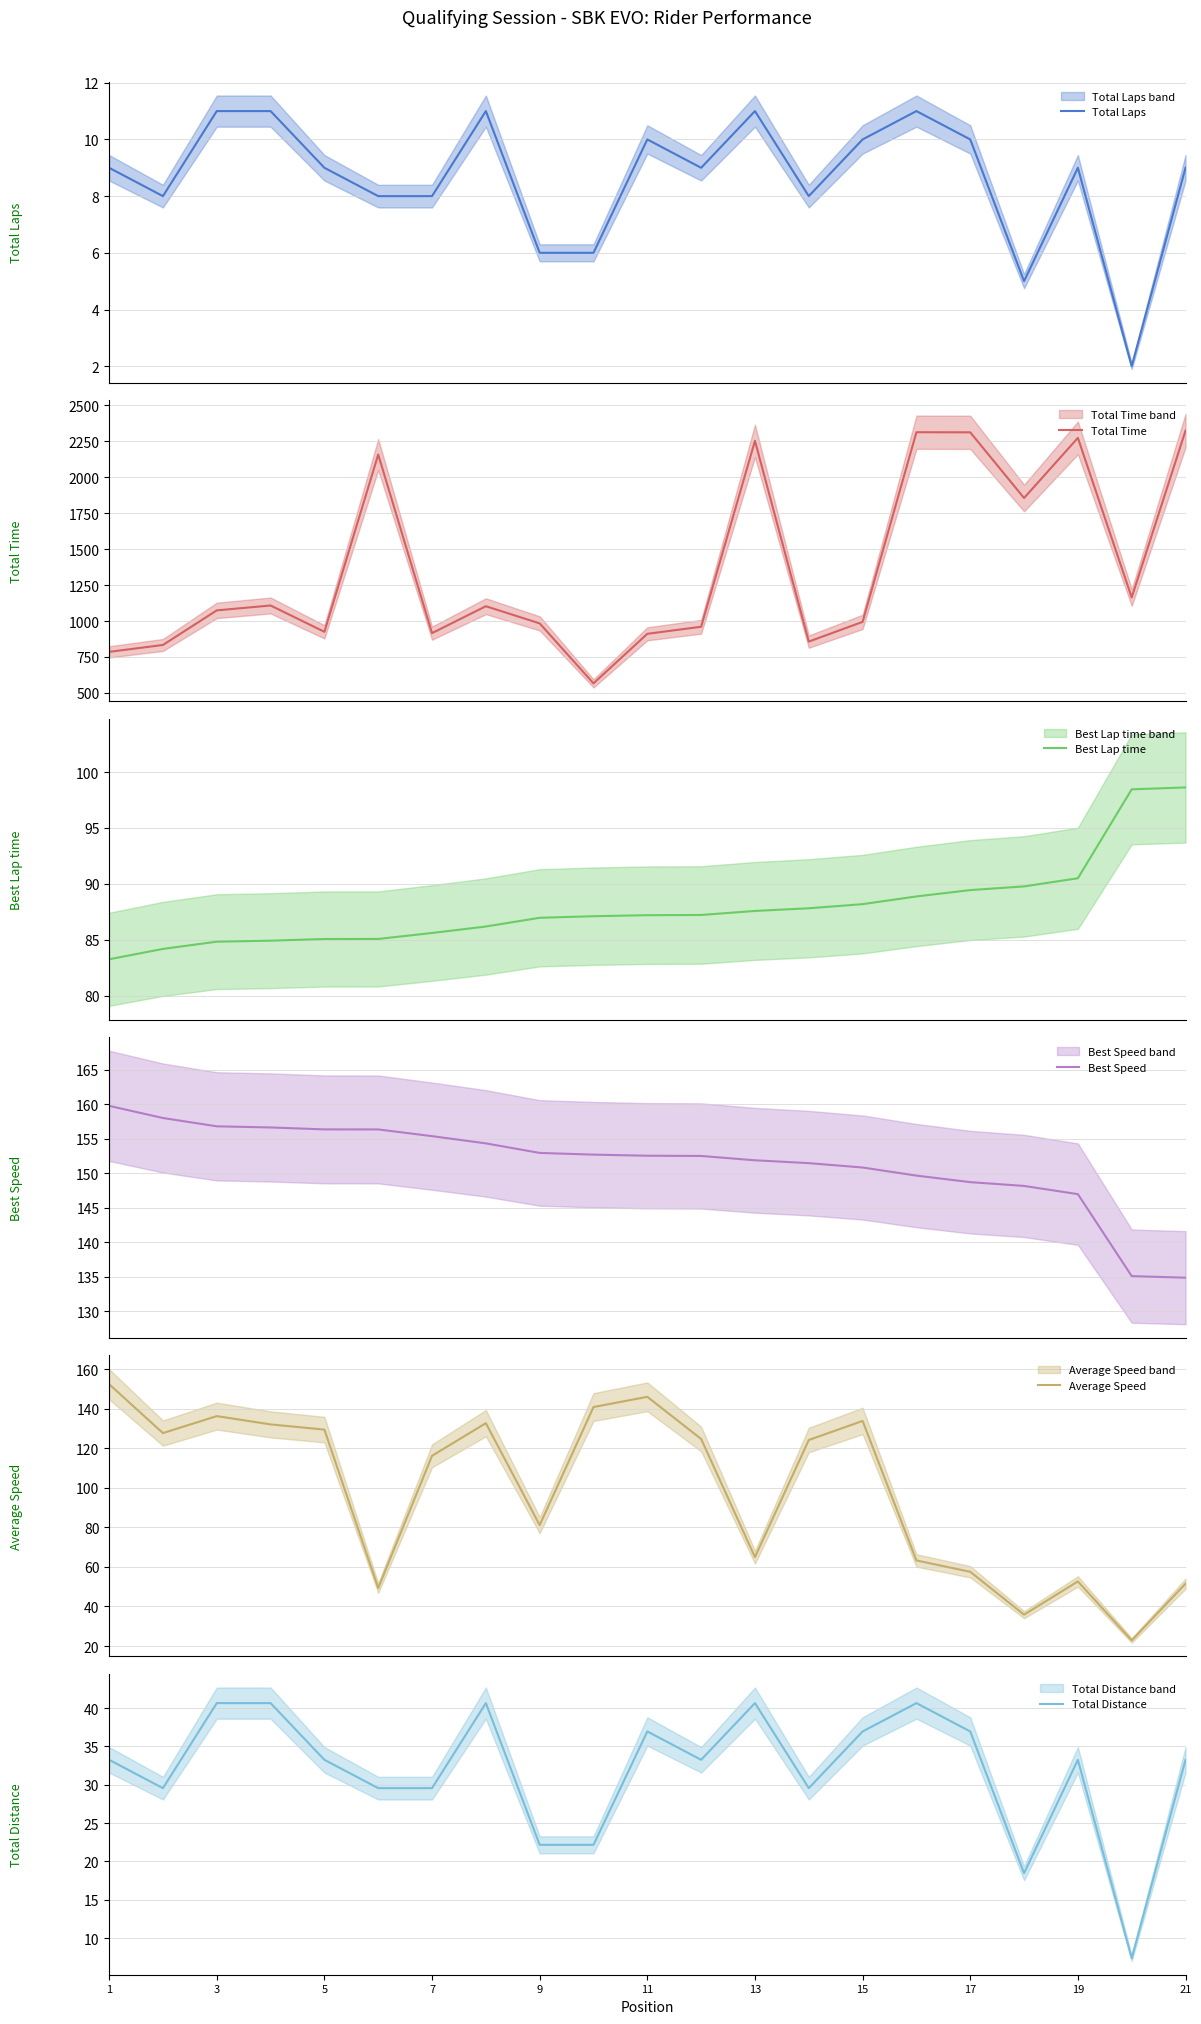

What is the sum of all Total Time values?

28662.5